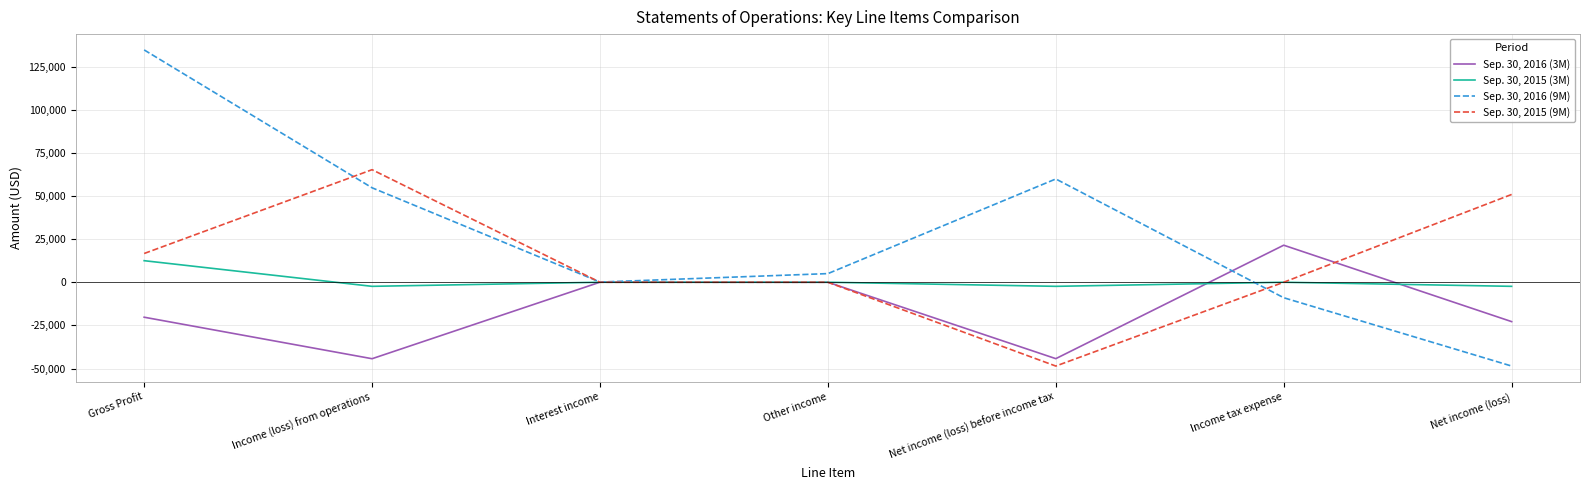

Does the chart have visible grid lines?

Yes